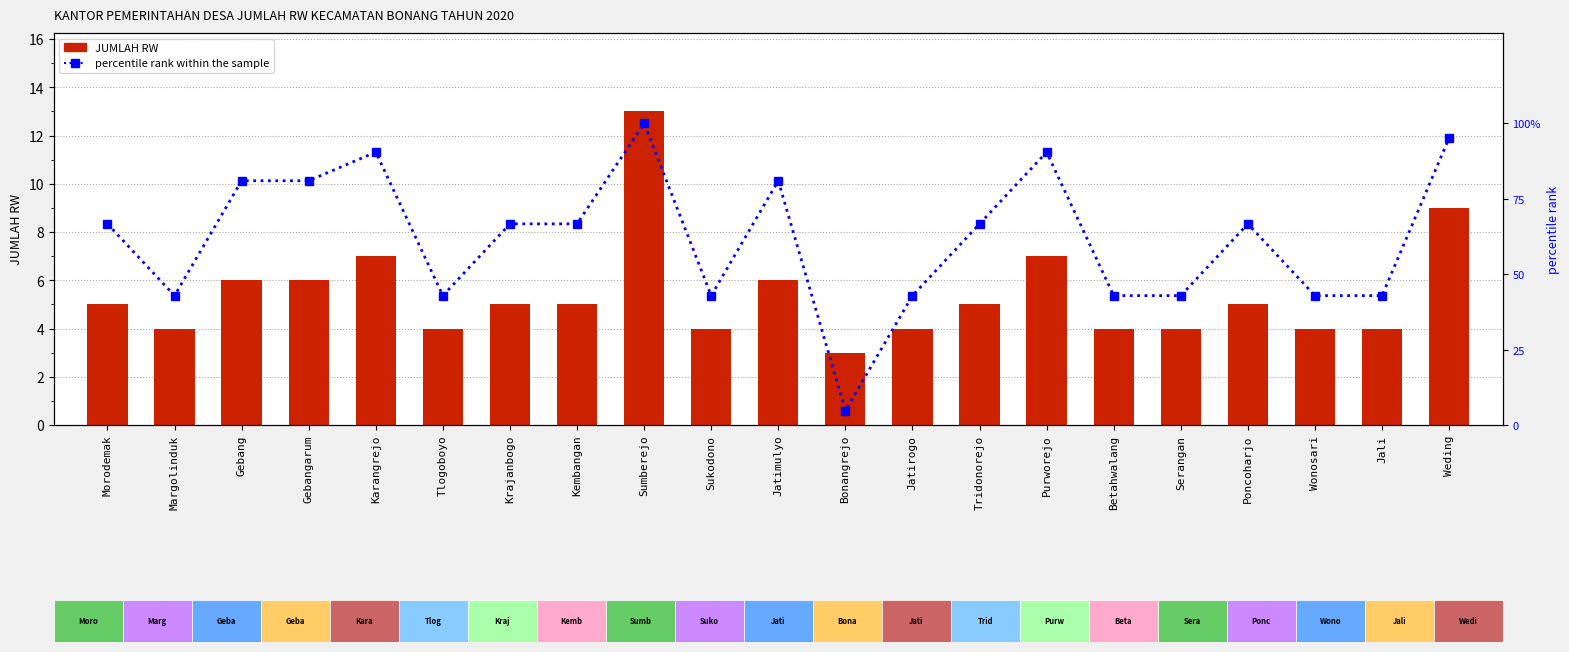

How many values in the JUMLAH RW series are below 5?

9